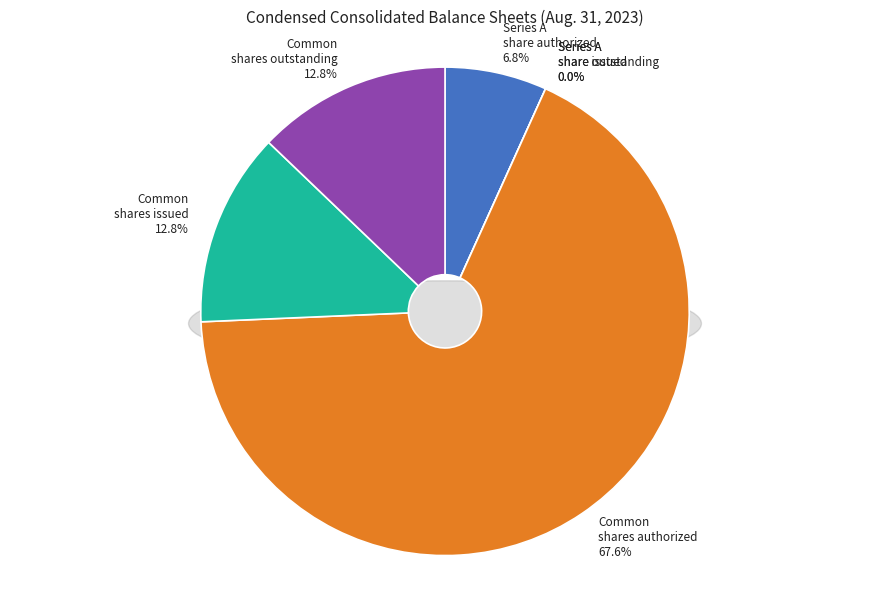

What percentage is NOT represented by Common stock, shares issued?

87.2%